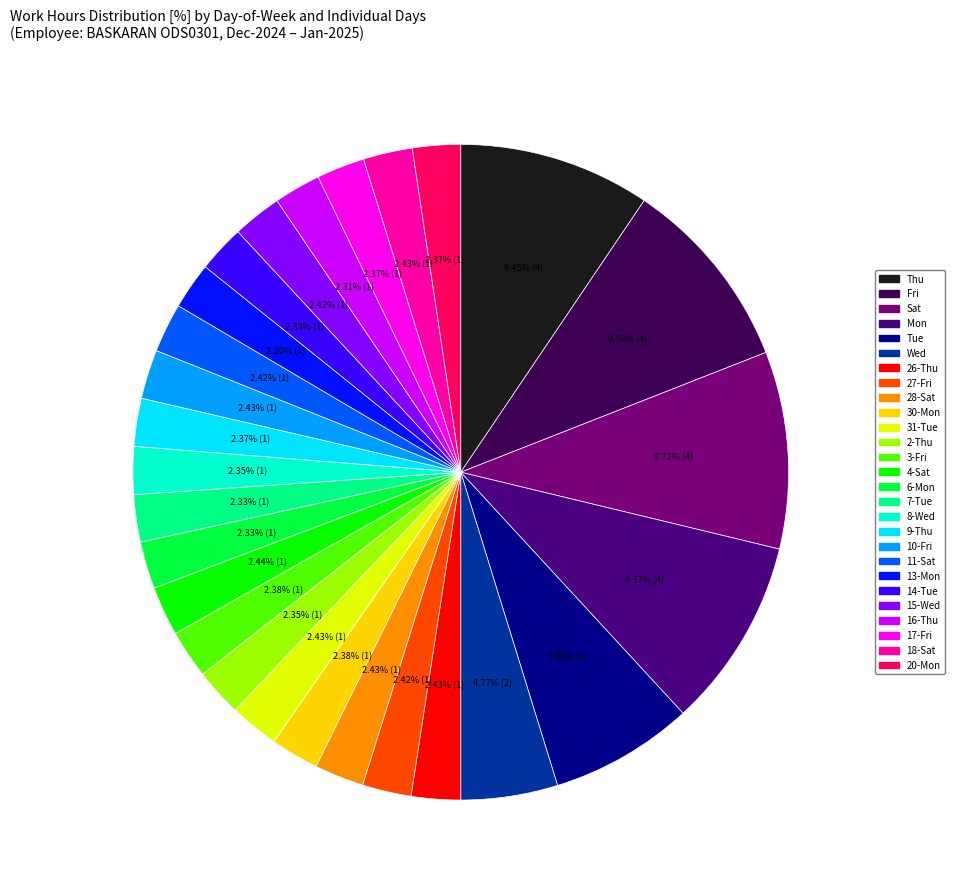

Is there a majority slice in this chart?

No